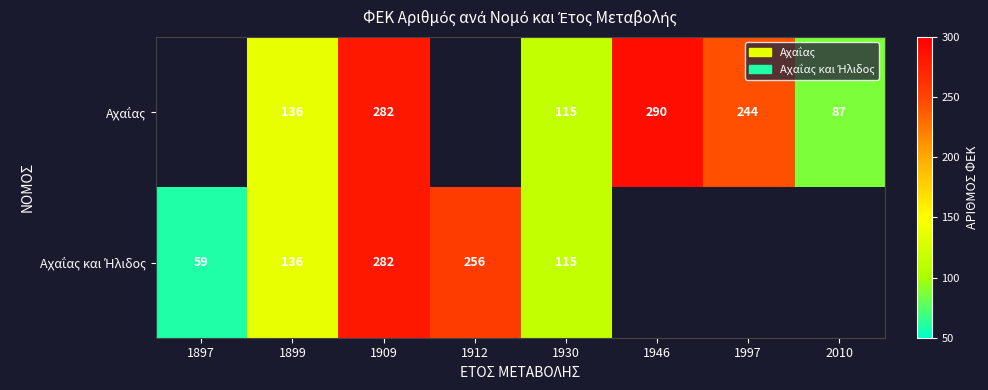

The Αχαΐας series shows 145.7 at 2010. True or false?

False